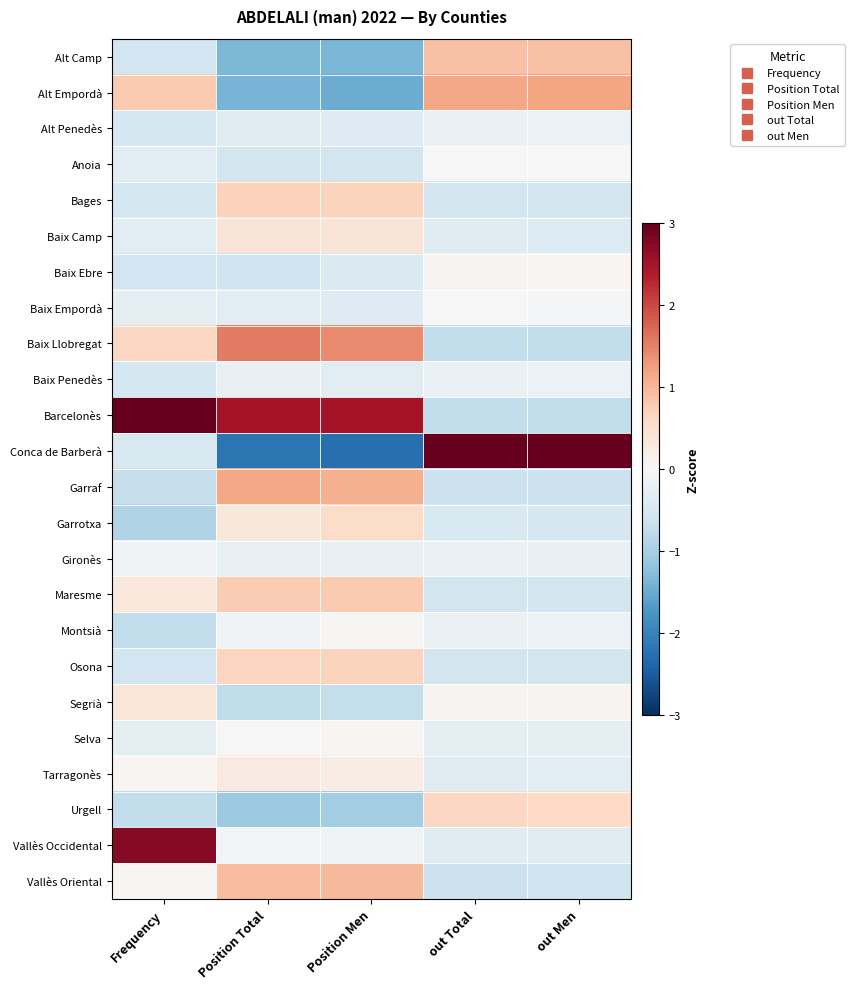

How many data points does each series have?

5